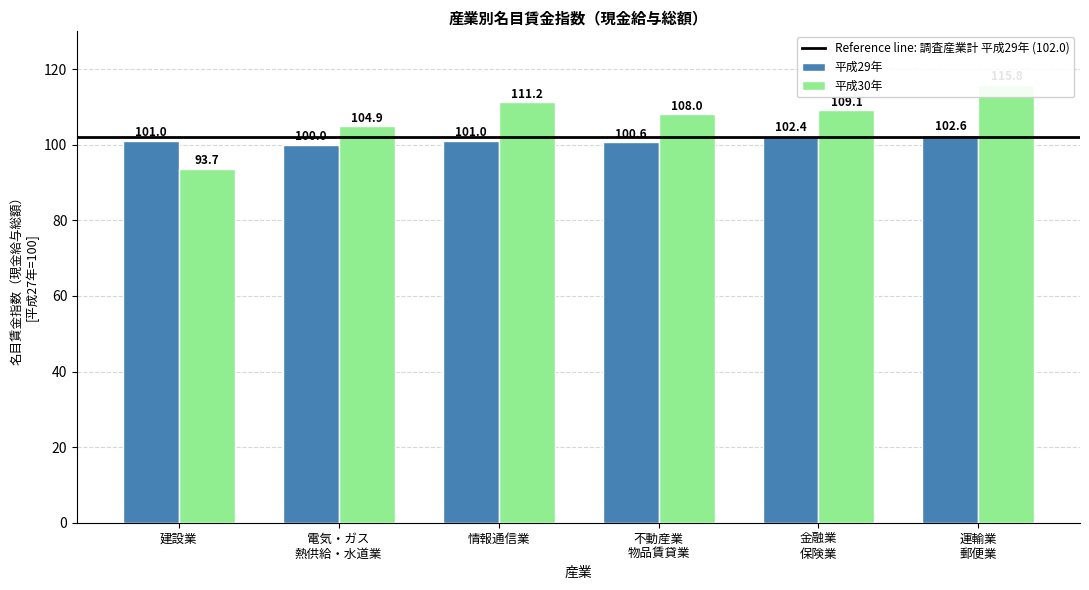

Which label corresponds to the smallest value in the chart?

建設業